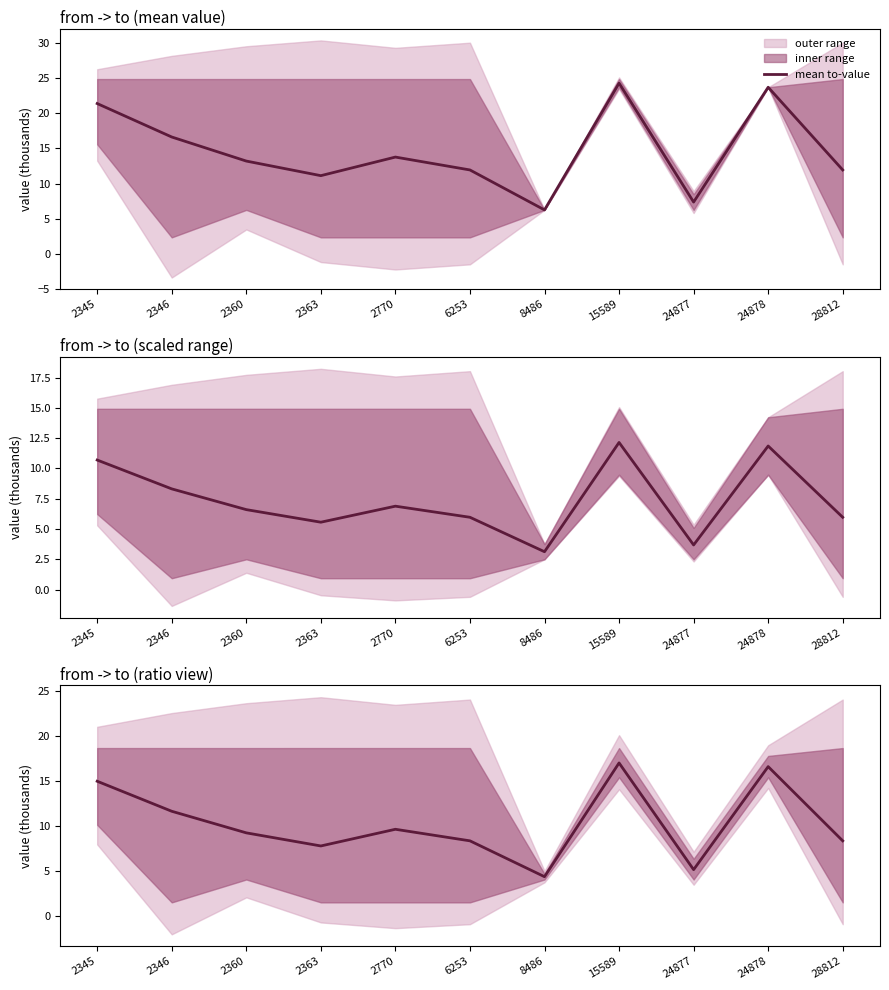

The value at 8486 is 2.8. True or false?

False